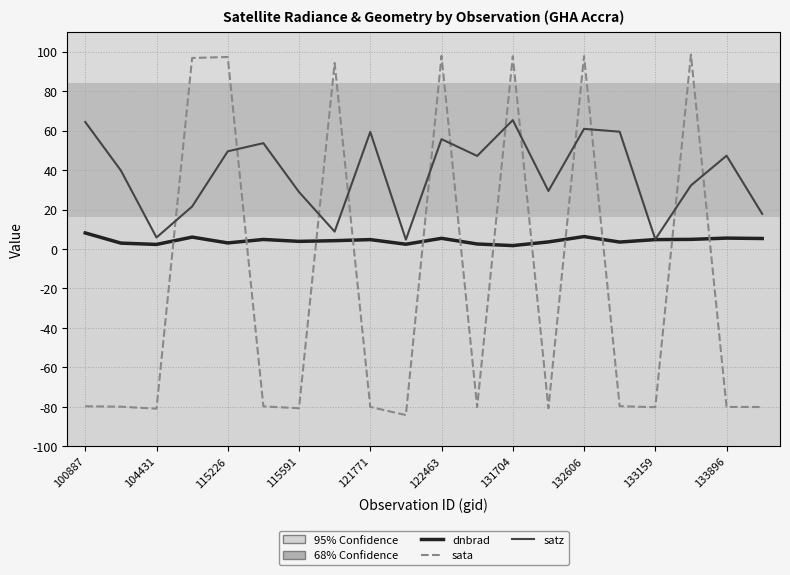

Which series has the largest total across all categories?

satz